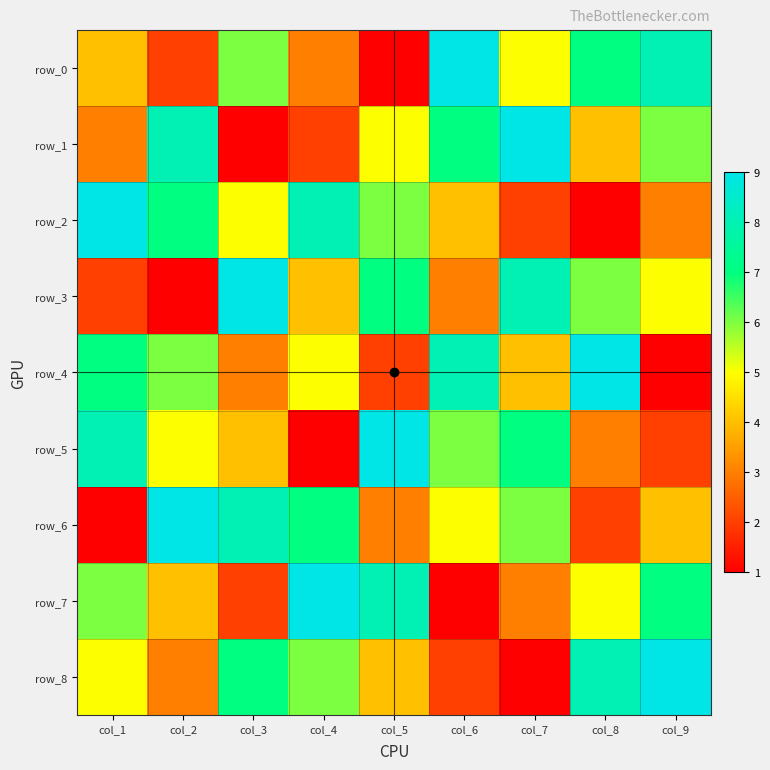

Rank the categories by row_7 value from lowest to highest.

col_6, col_3, col_7, col_2, col_8, col_1, col_9, col_5, col_4